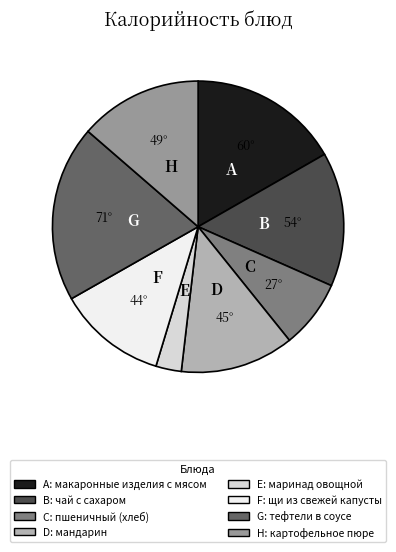

Does any single category account for the majority?

No